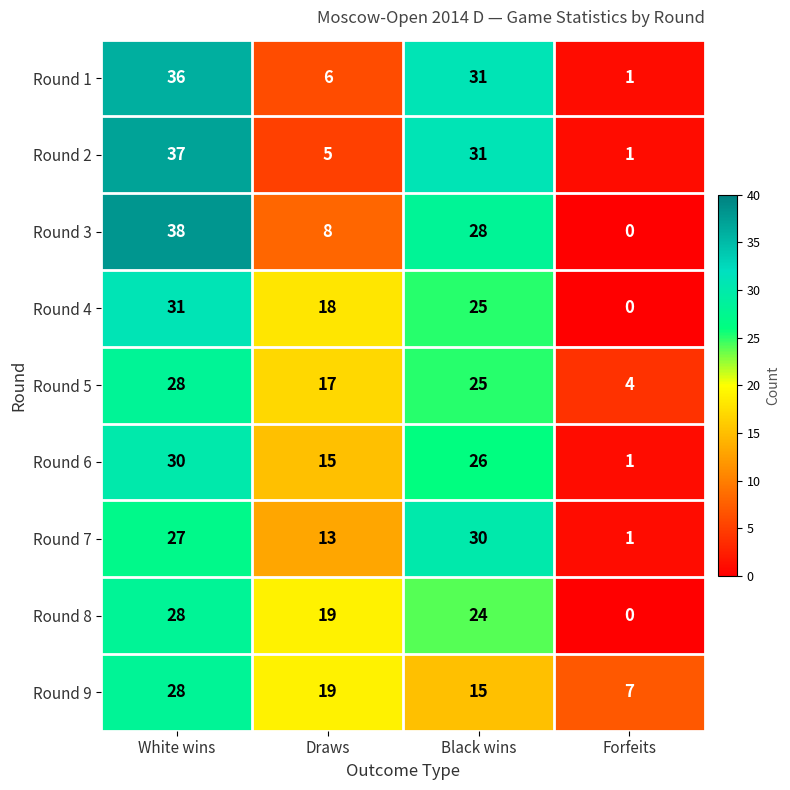

What is the sum of all Round 6 values?

72